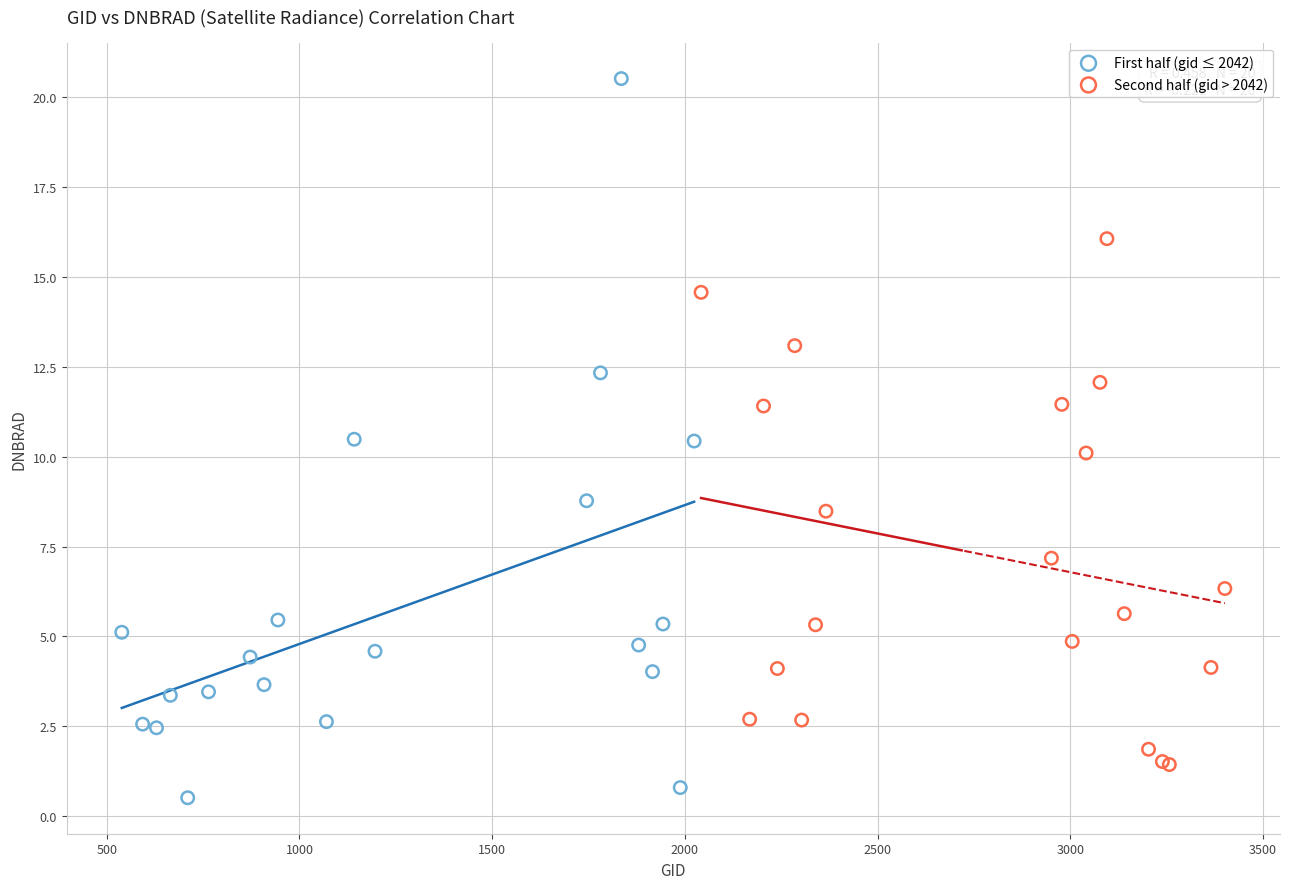

Which series reaches the maximum Y coordinate?

First half (gid ≤ 2042)